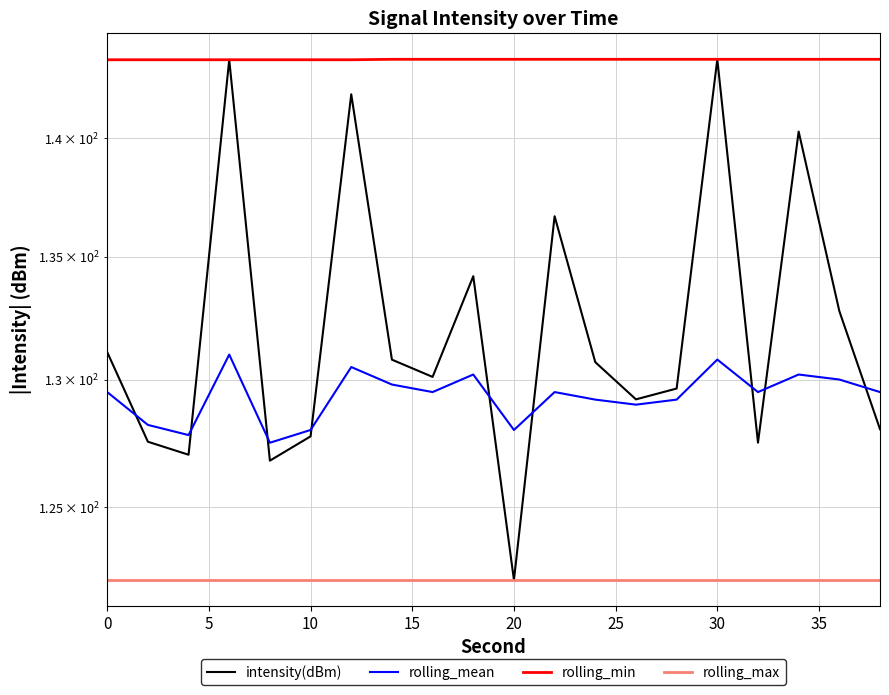

What is the highest value of the rolling_max series?

122.2